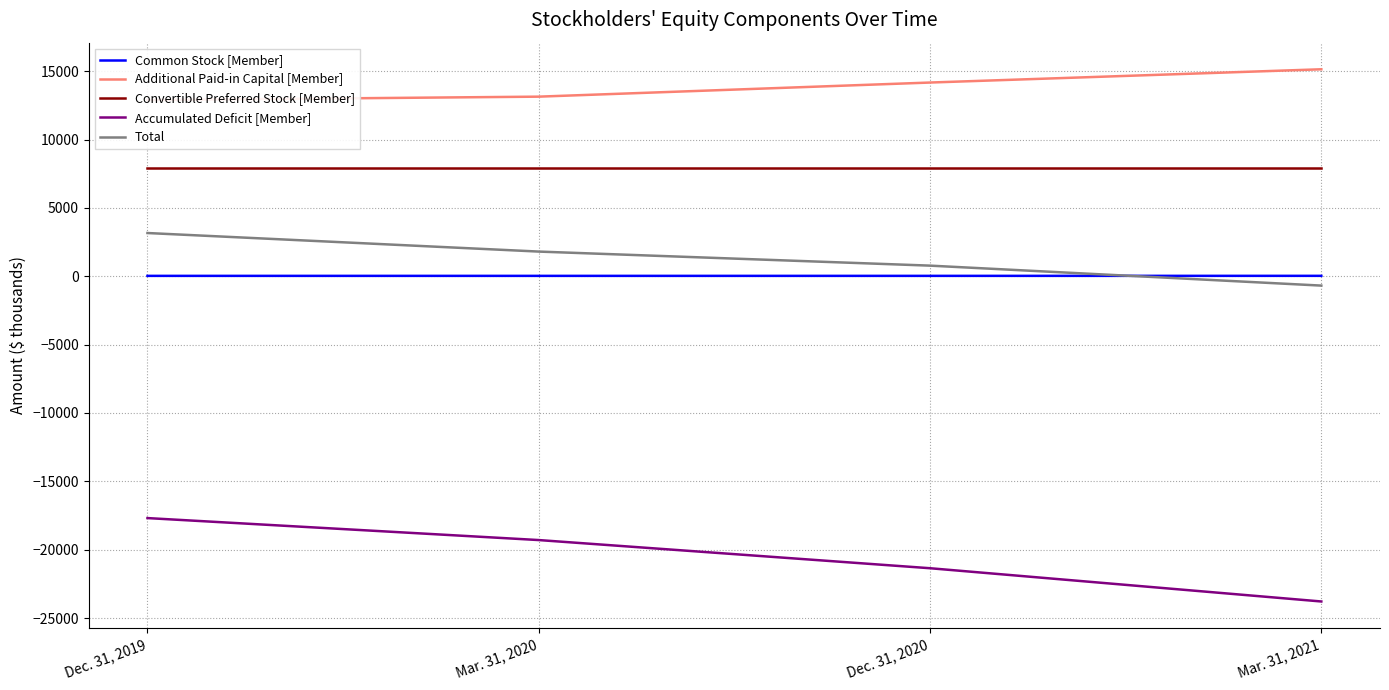

Rank the categories by Common Stock [Member] value from highest to lowest.

Mar. 31, 2021, Dec. 31, 2019, Mar. 31, 2020, Dec. 31, 2020